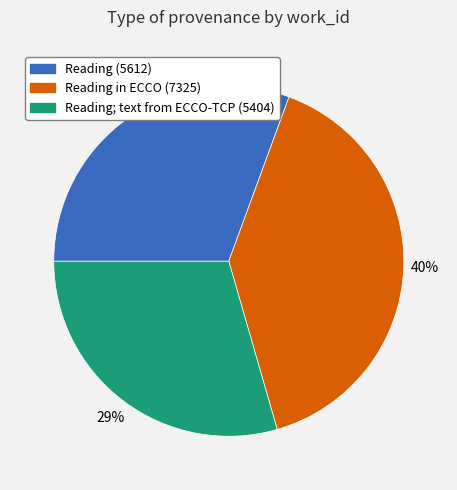

To the nearest percent, what is the average slice percentage?

33%